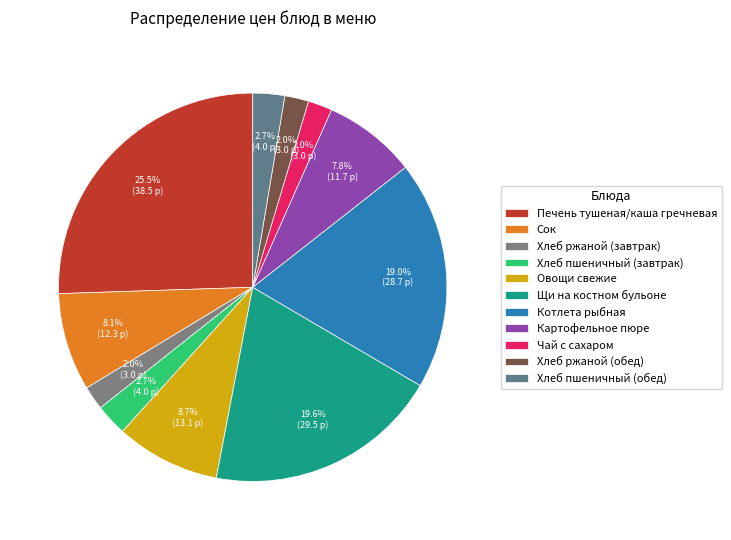

How much of the chart is everything except Чай с сахаром?

98.0%